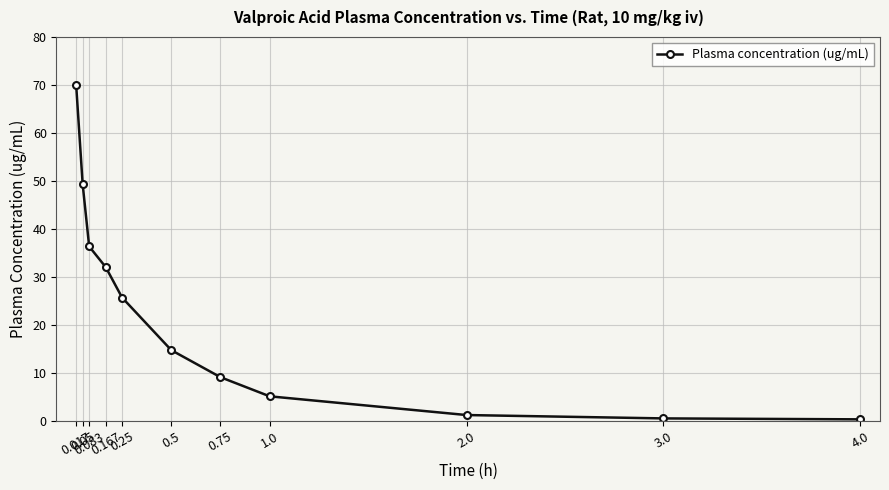

What is the maximum value shown in the chart?

69.9